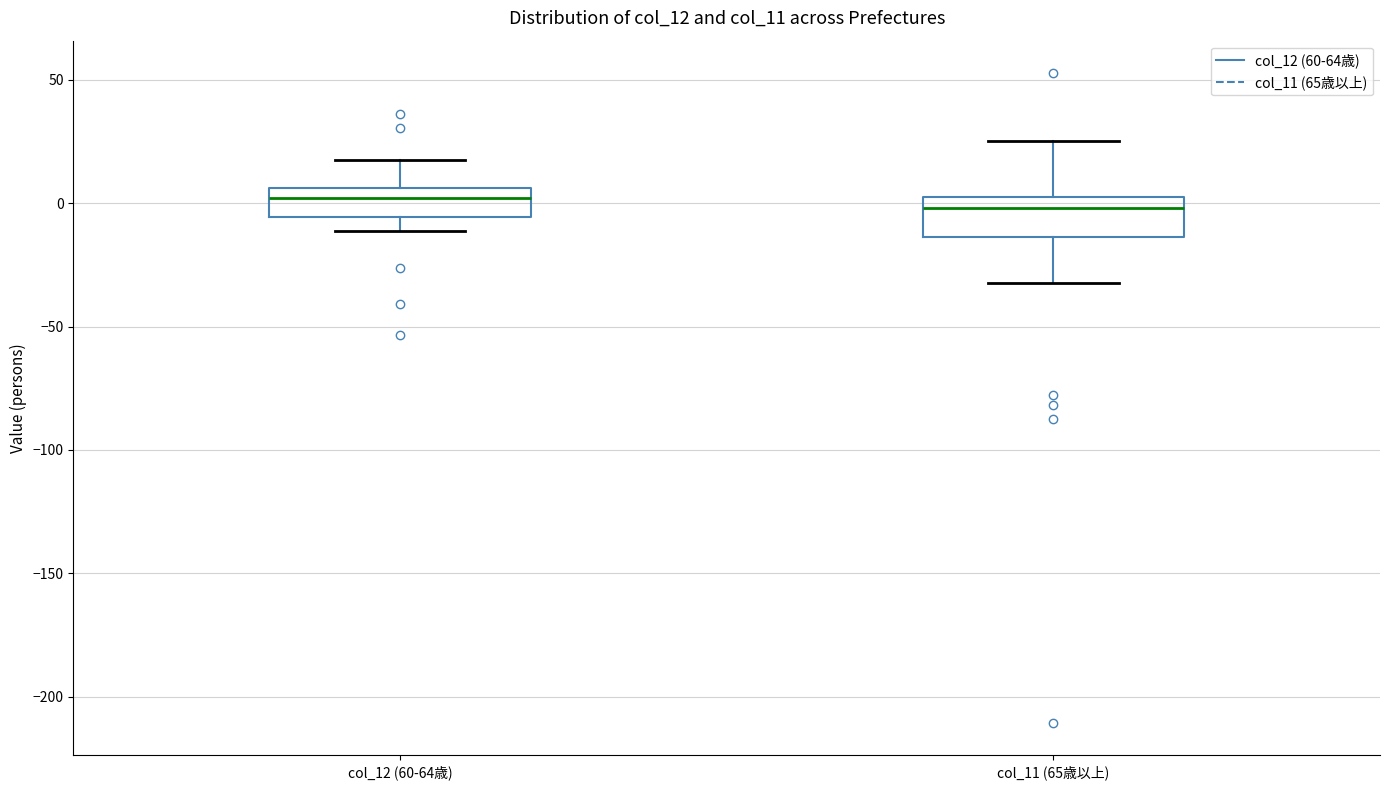

Where is the upper edge of the box for col_11 (65歳以上) on the y-axis? The values are not printed on the chart, so give them approximately, as read against the axis.

5